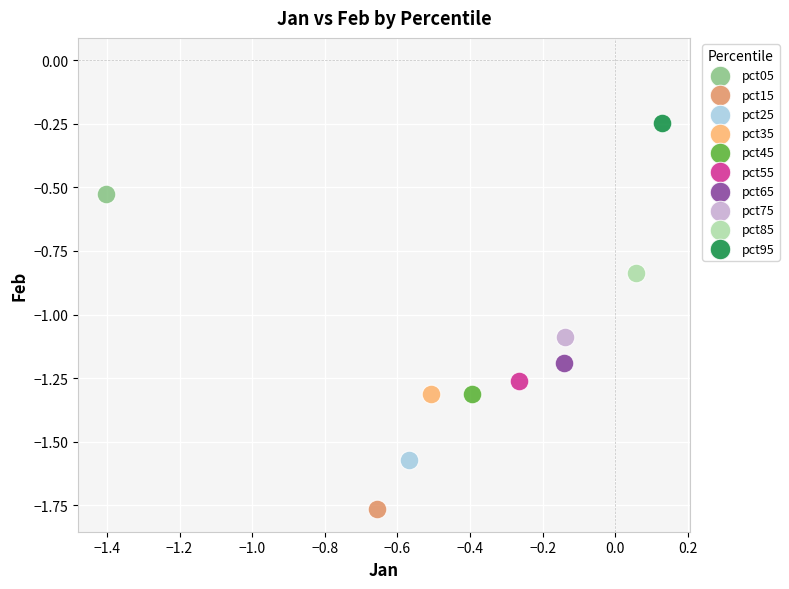

What are all the series names shown in the legend?

pct05, pct15, pct25, pct35, pct45, pct55, pct65, pct75, pct85, pct95